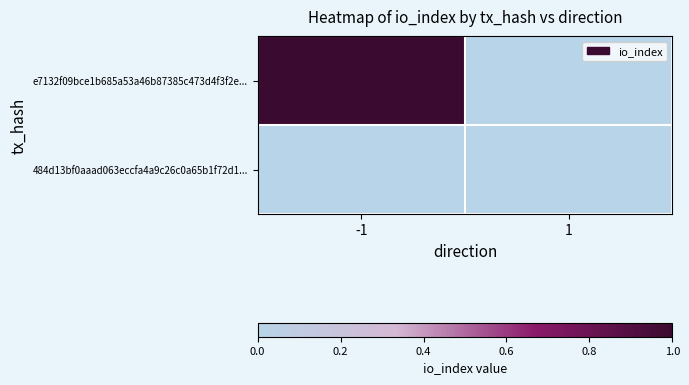

Count the number of categories in the chart.

2